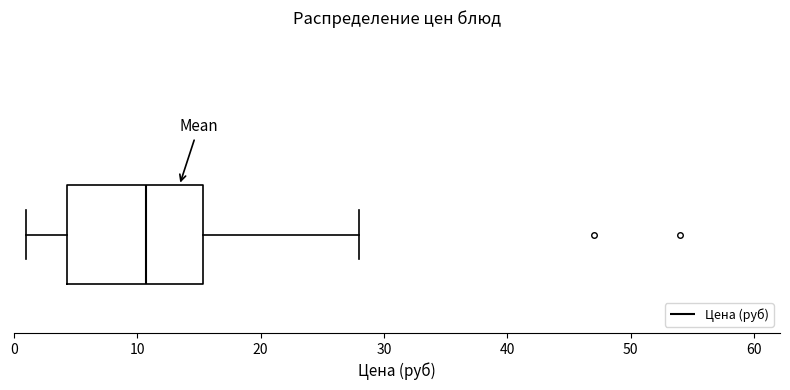

Where does the right whisker of the box end on the x-axis? The values are not printed on the chart, so give them approximately, as read against the axis.

28